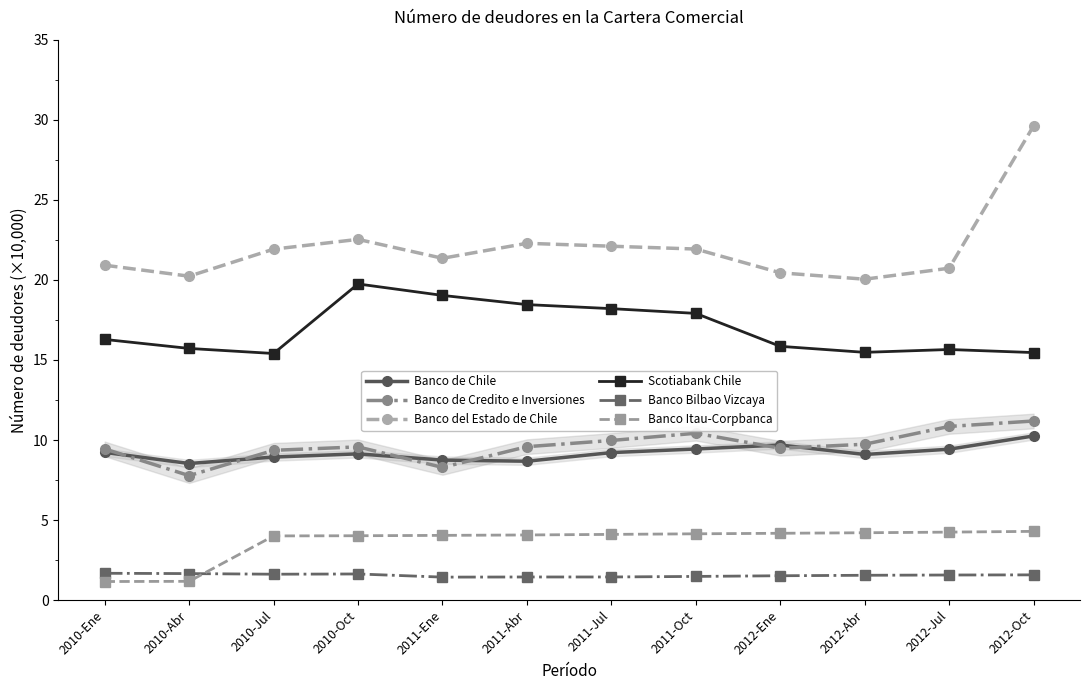

At which category is the sum across all series the highest?

2012-Oct